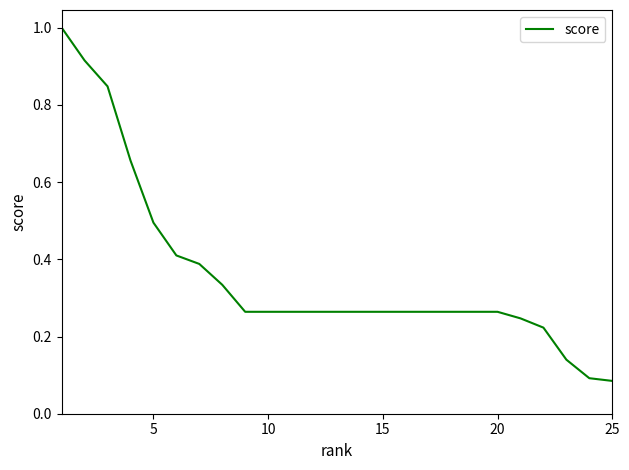

What is the maximum value shown in the chart?

1.0